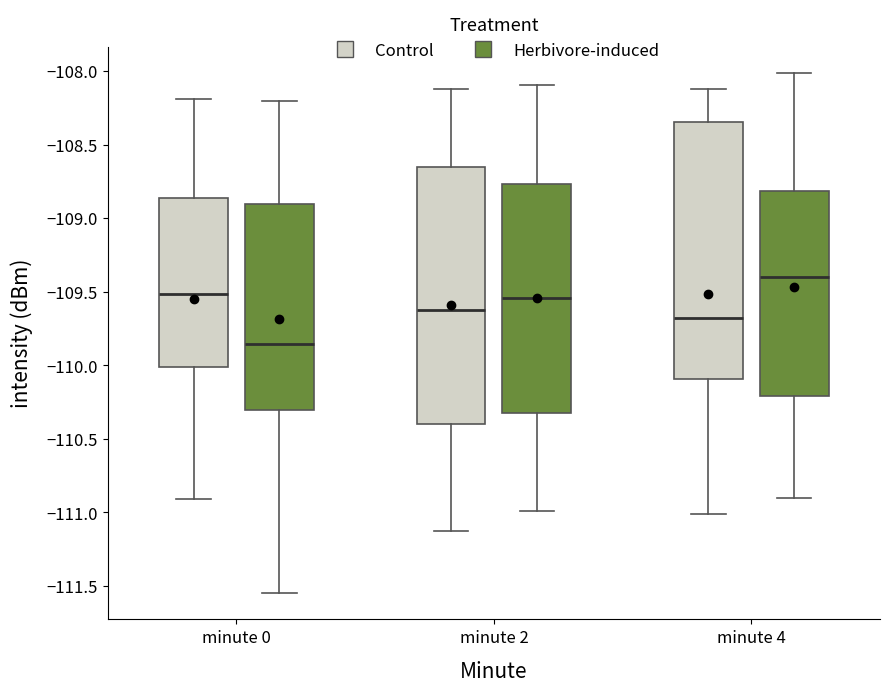

Where does the median line of the box for minute 0 (Control) sit on the y-axis? The values are not printed on the chart, so give them approximately, as read against the axis.

-109.50